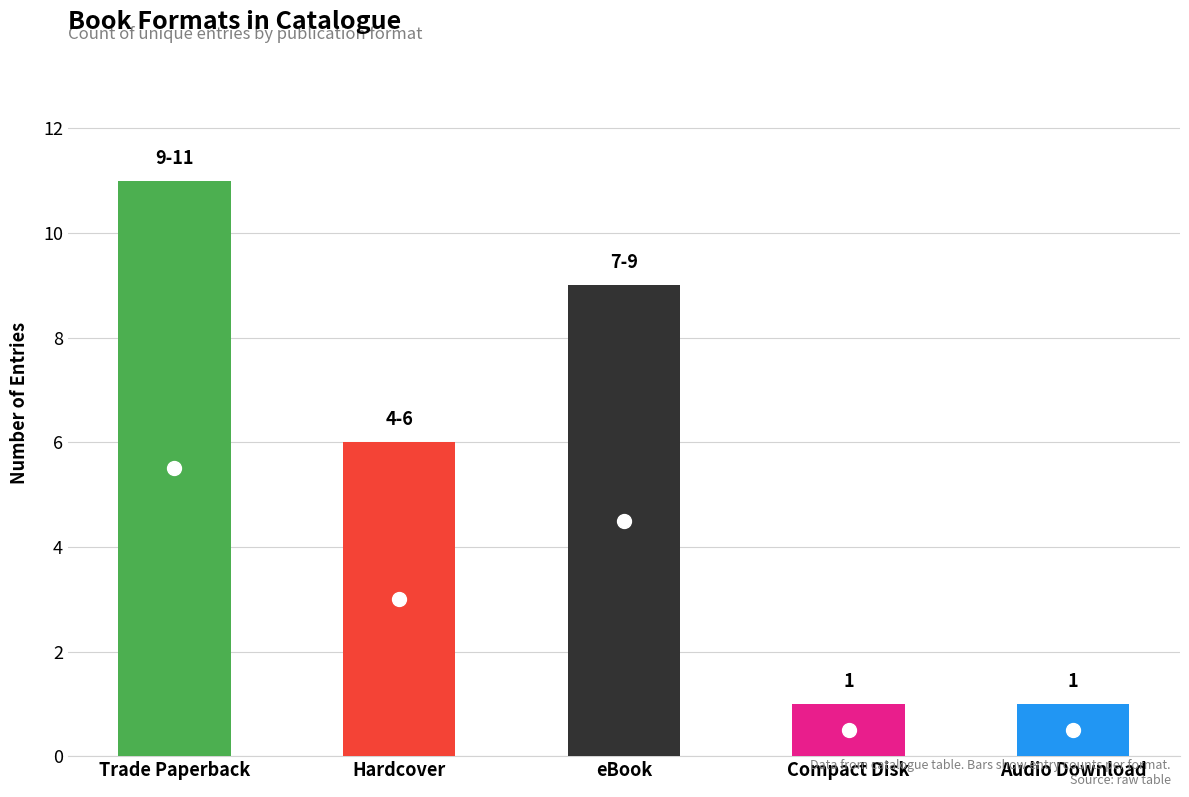

What is the sum of the values at Trade Paperback and eBook?

20